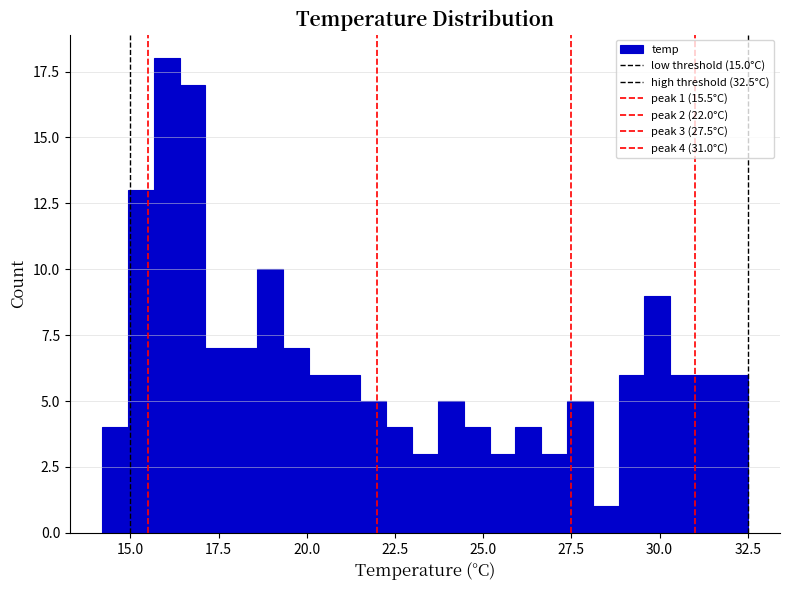

Read against the x-axis, roughly where is the centre of the tallest bar?

16.0